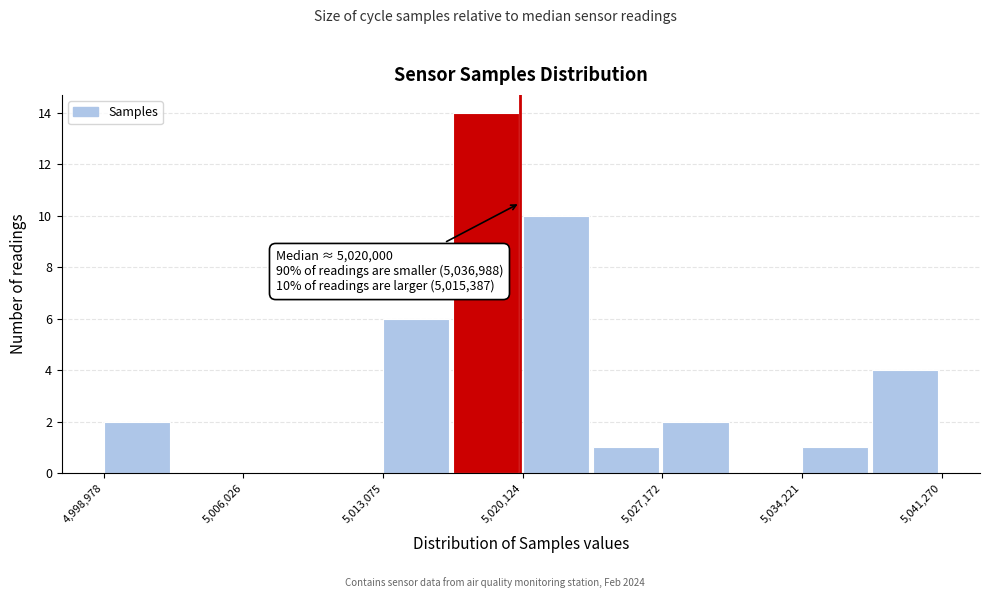

Read against the x-axis, roughly where is the centre of the tallest bar?

5018000